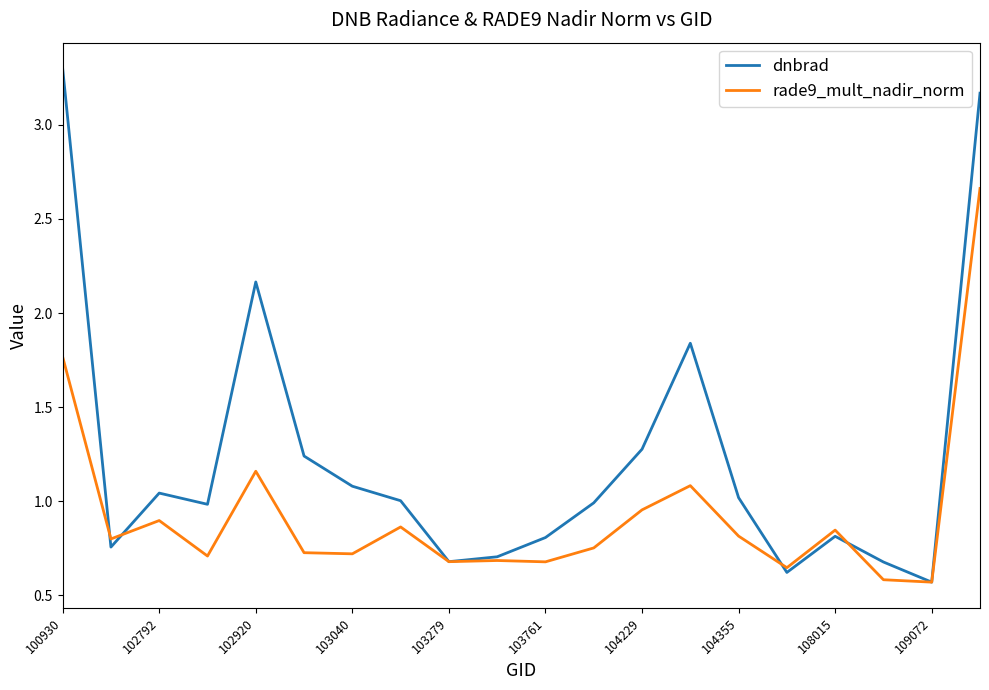

Rank the series by their average value, from highest to lowest.

dnbrad, rade9_mult_nadir_norm